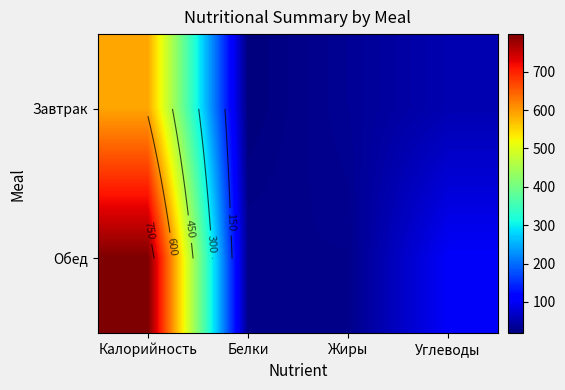

At which label is Завтрак closest to 304?

Углеводы